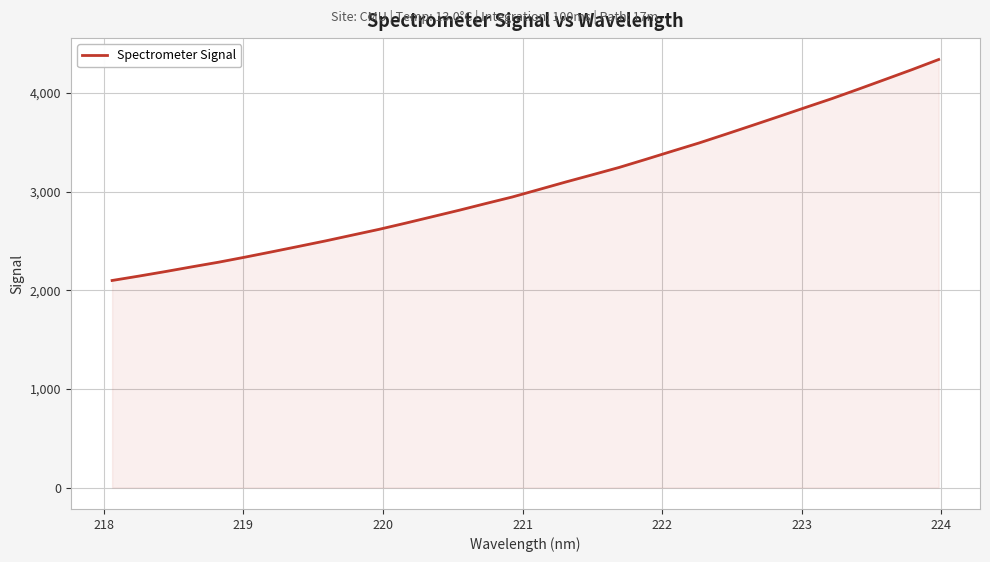

How many lines are shown in the chart?

1